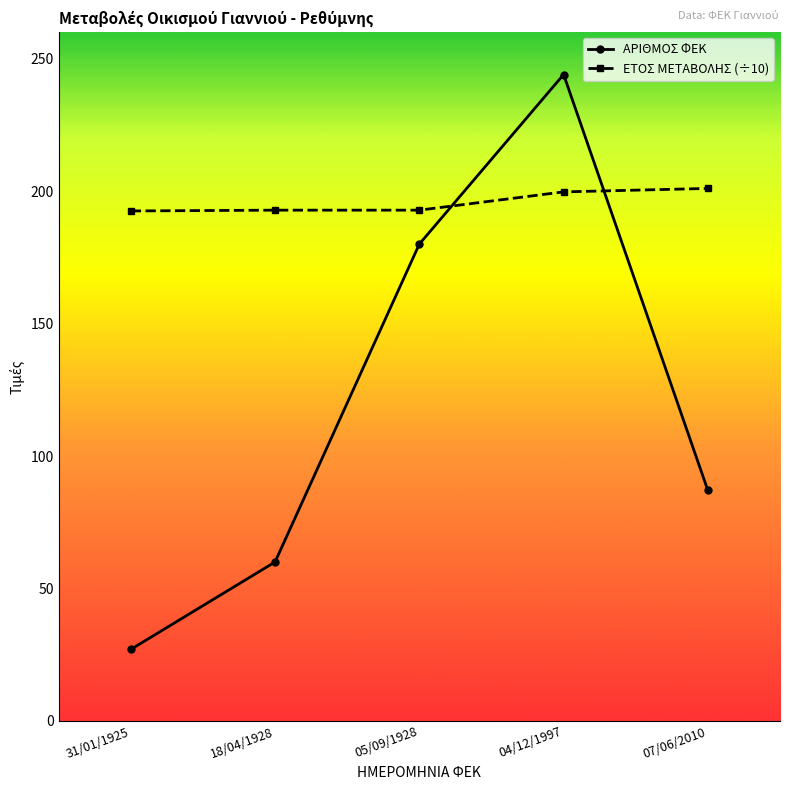

What is the label of the 4th point from the left?

04/12/1997